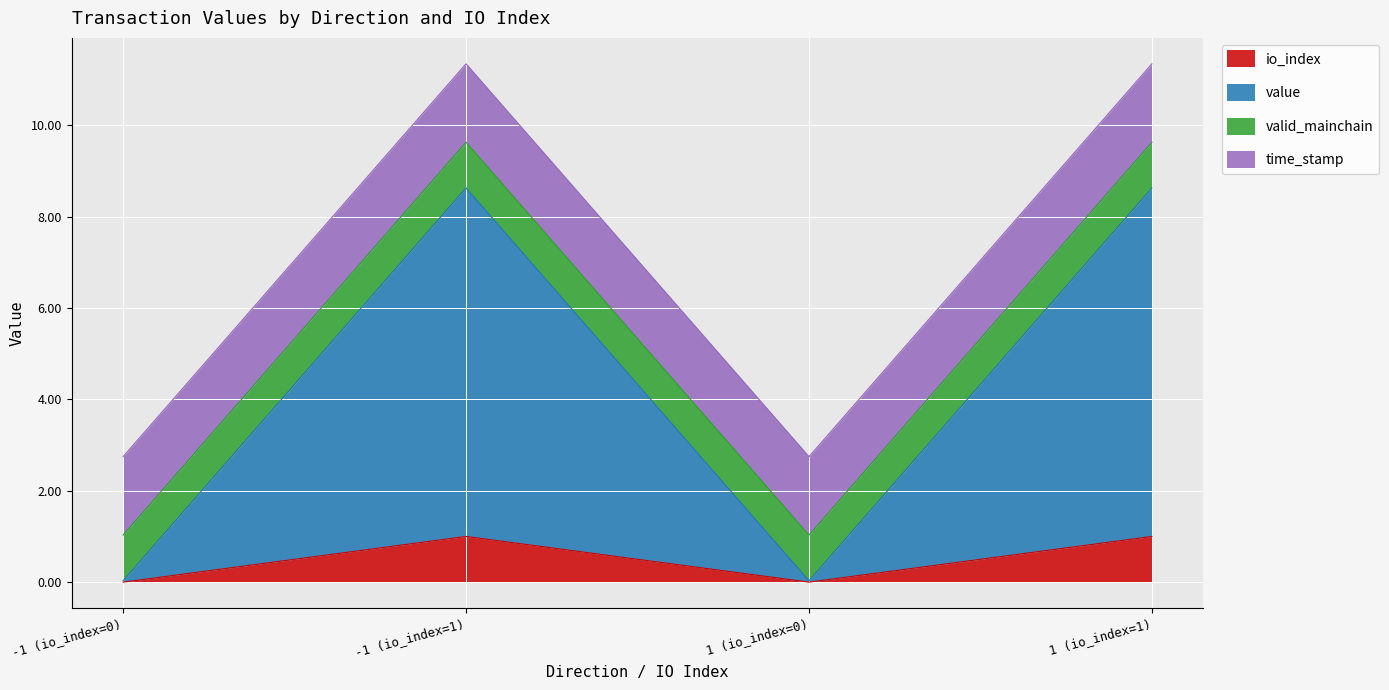

Which series has the widest spread of values?

value